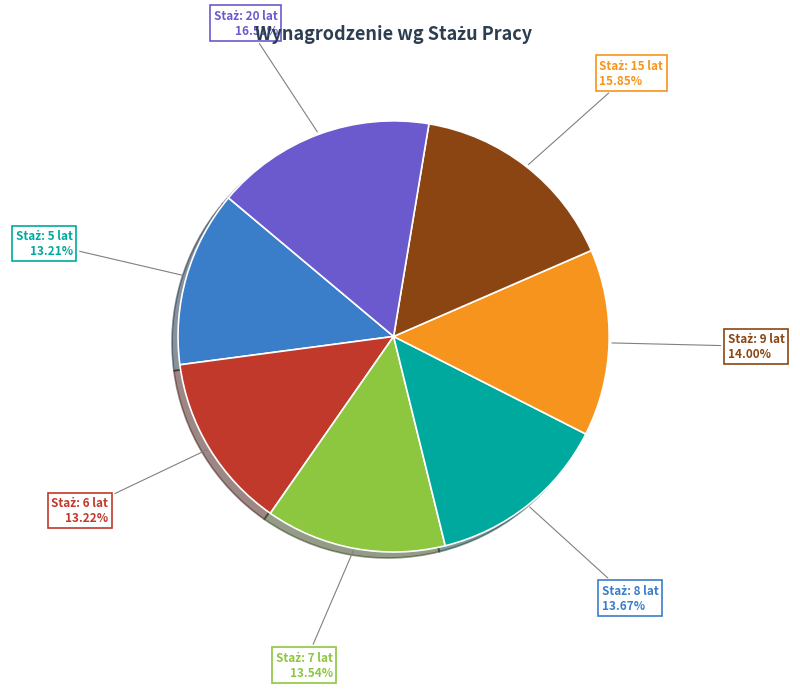

Does any single category account for the majority?

No